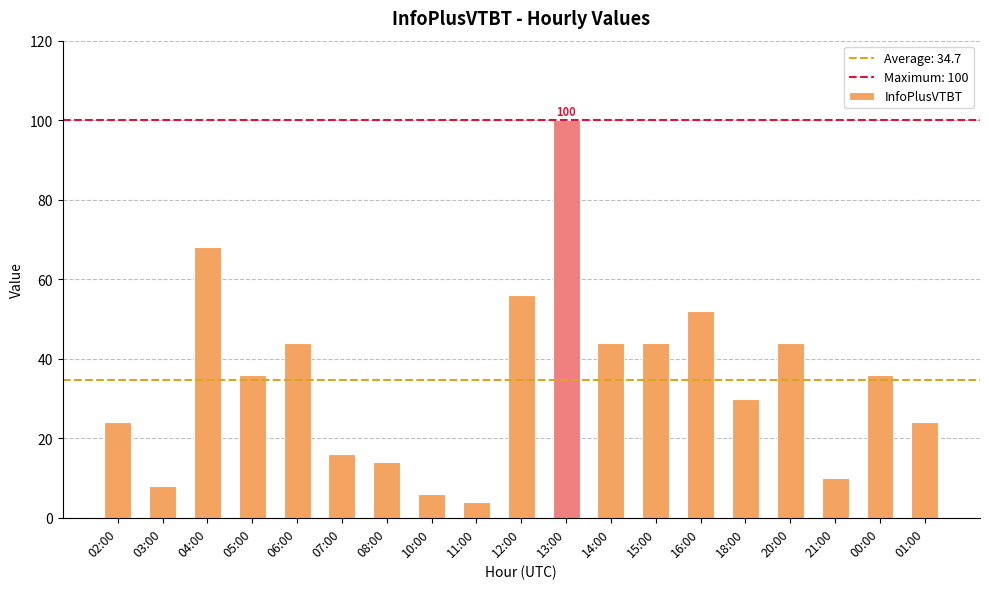

Read the value at 05:00, to the nearest 5.

35